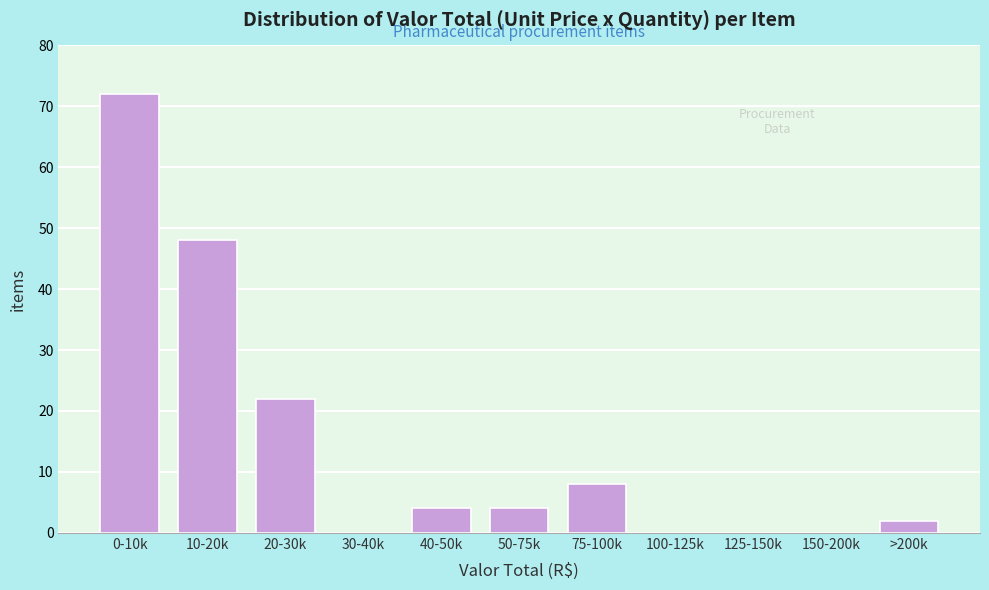

Reading left to right, list all the values displayed in this chart.

0-10k=72	10-20k=48	20-30k=22	30-40k=0	40-50k=4	50-75k=4	75-100k=8	100-125k=0	125-150k=0	150-200k=0	>200k=2